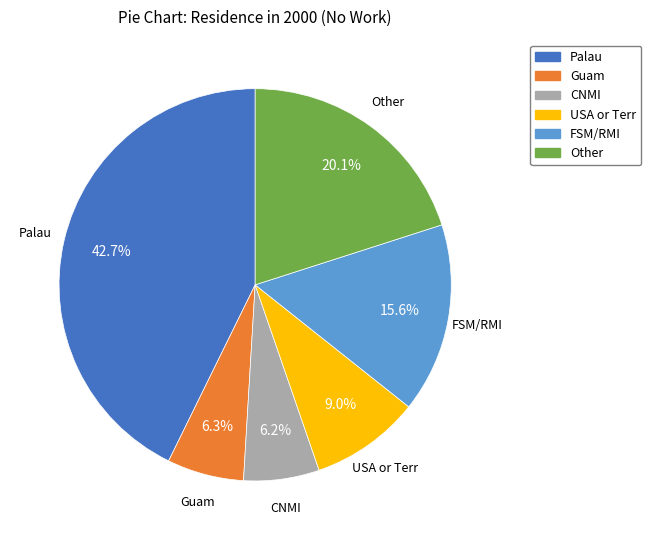

How many segments does this pie chart have?

6